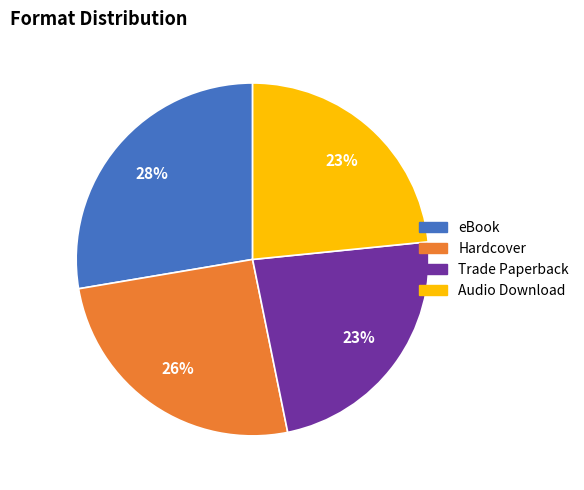

Does any single category account for the majority?

No